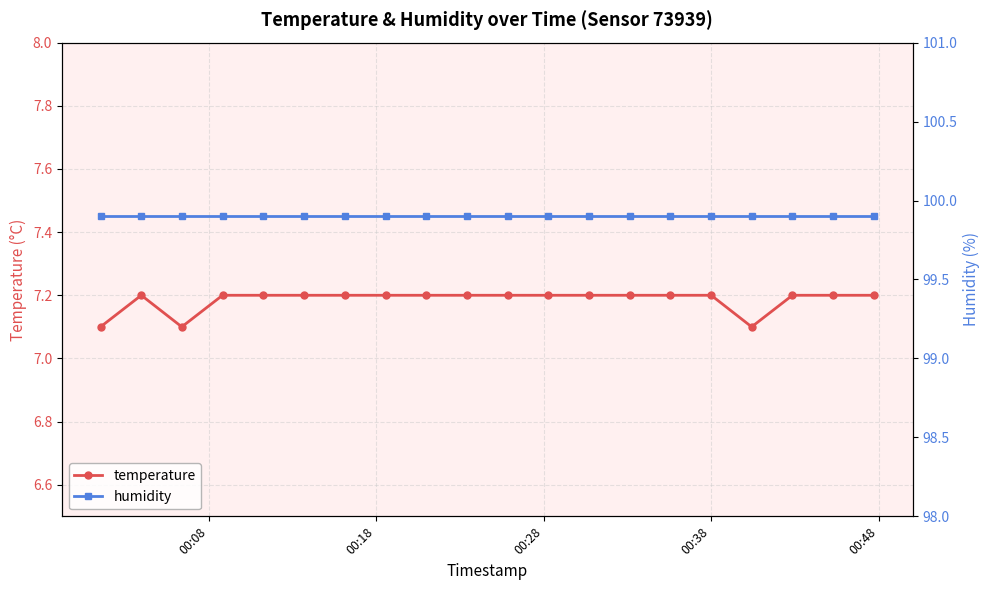

Count the temperature values in the range 7 to 8.

20